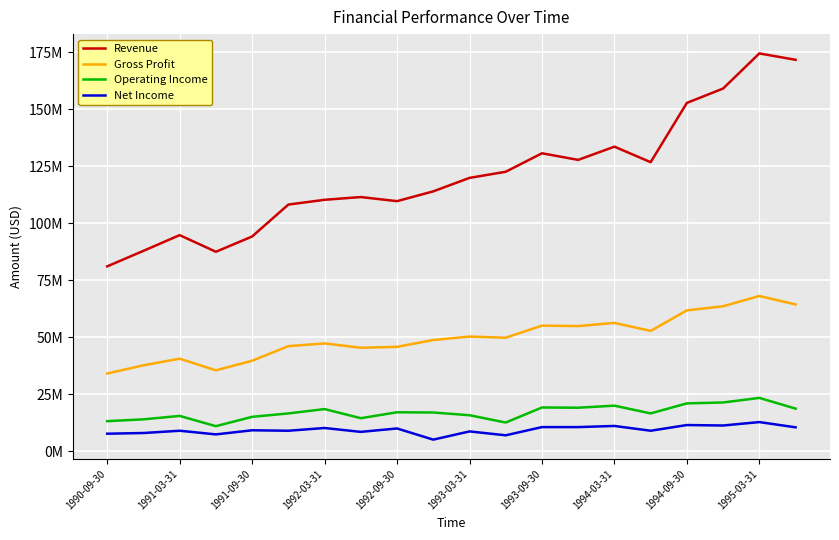

Does the chart display data point markers on the line(s)?

No